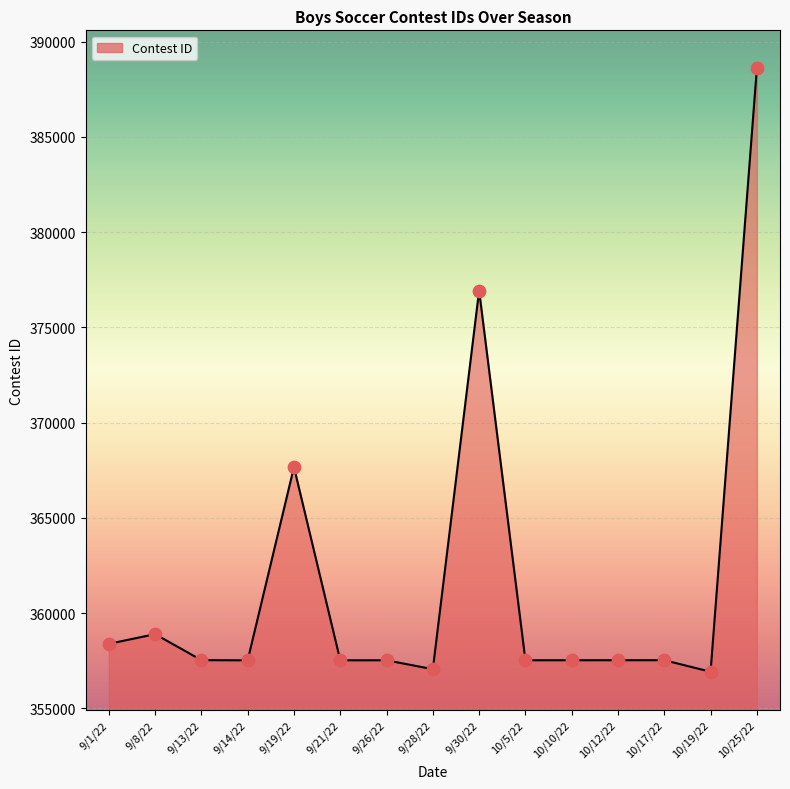

What is the ratio of the value at 9/26/22 to the value at 9/28/22?

1.0